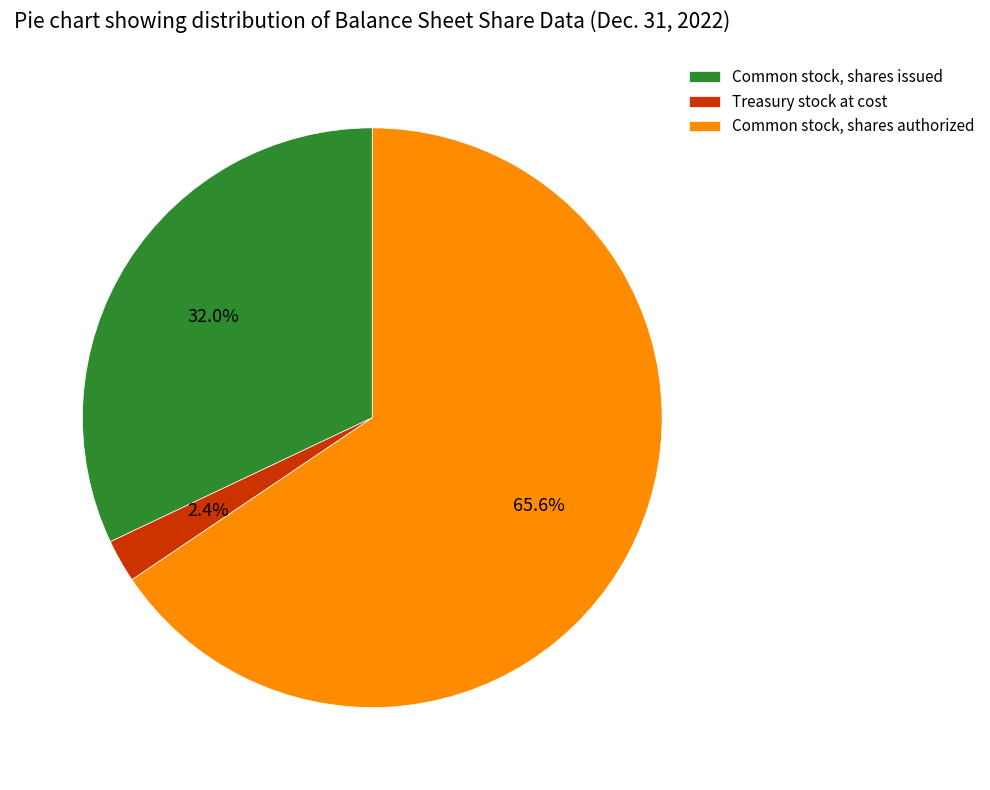

Count the number of slices in the pie.

3